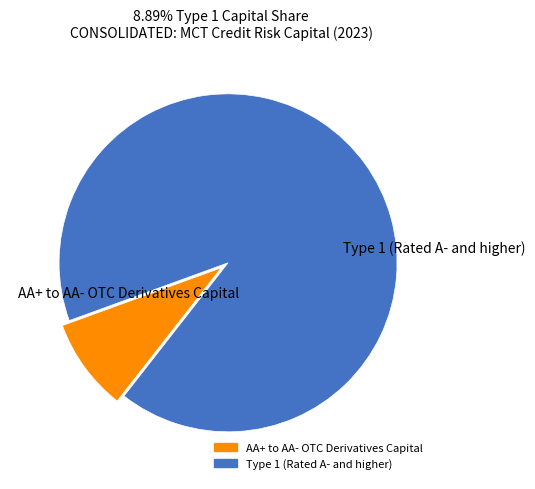

Is there any slice that represents more than half of the pie?

Yes